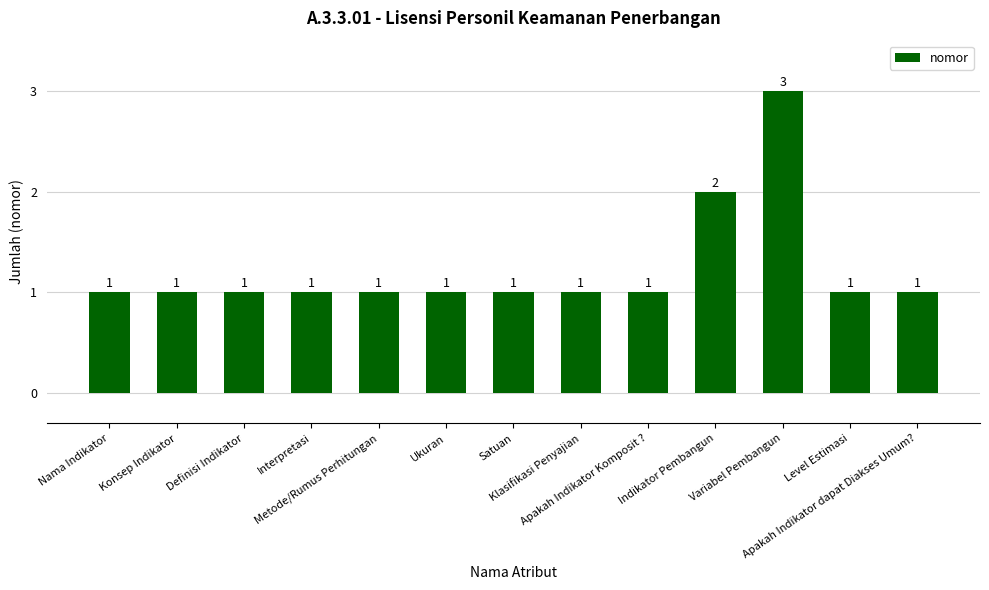

What value does the data have at Definisi Indikator?

1